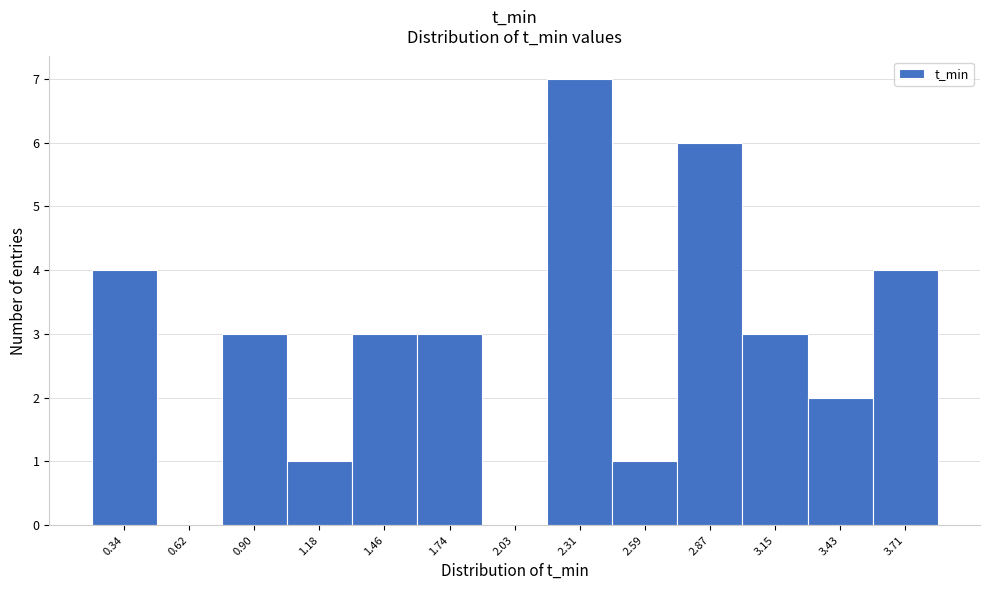

Reading right to left, extract all data points from this chart.

3.71=4	3.43=2	3.15=3	2.87=6	2.59=1	2.31=7	2.03=0	1.74=3	1.46=3	1.18=1	0.90=3	0.62=0	0.34=4